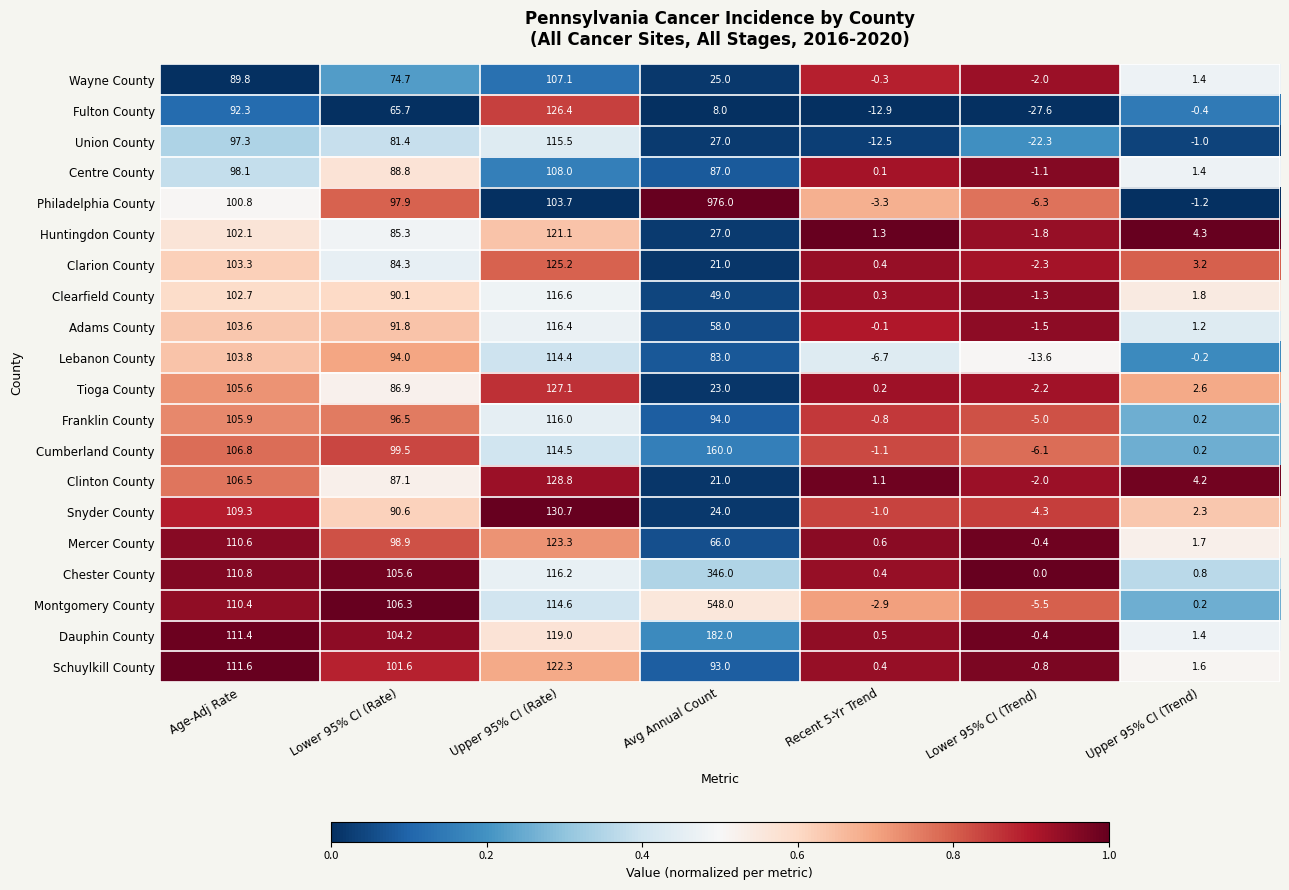

Rank the series by their maximum value, from highest to lowest.

Philadelphia County, Montgomery County, Chester County, Dauphin County, Cumberland County, Snyder County, Clinton County, Tioga County, Fulton County, Clarion County, Mercer County, Schuylkill County, Huntingdon County, Clearfield County, Adams County, Franklin County, Union County, Lebanon County, Centre County, Wayne County